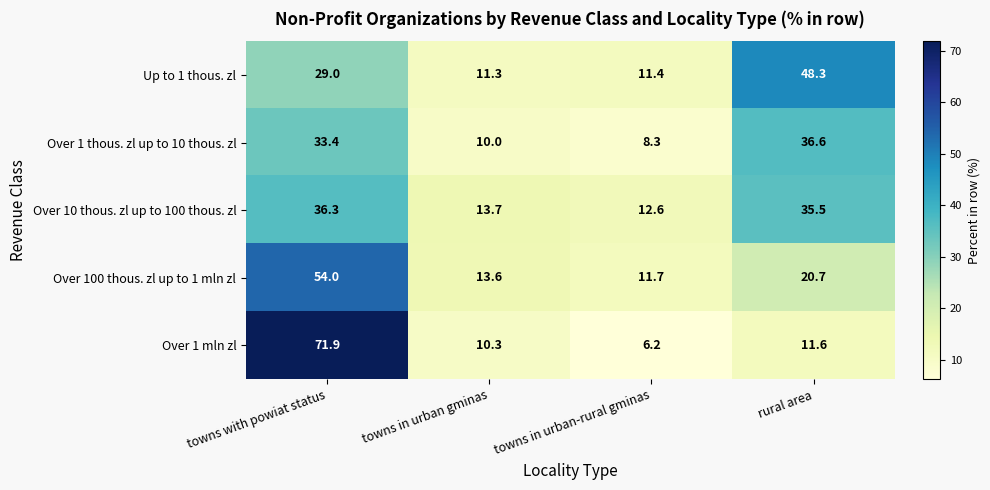

How many series are shown in this chart?

5